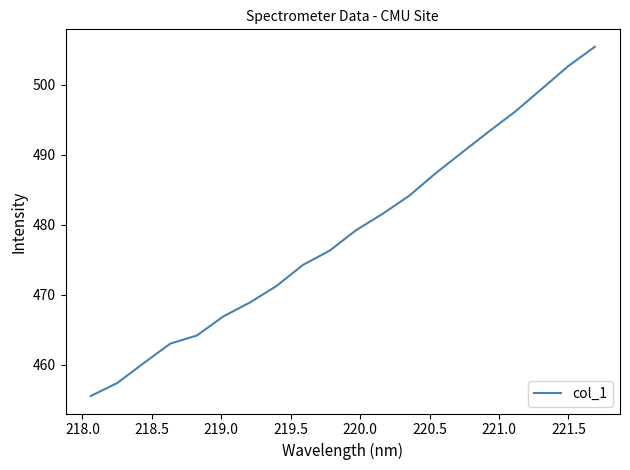

What is the difference between the maximum and minimum values?

49.9